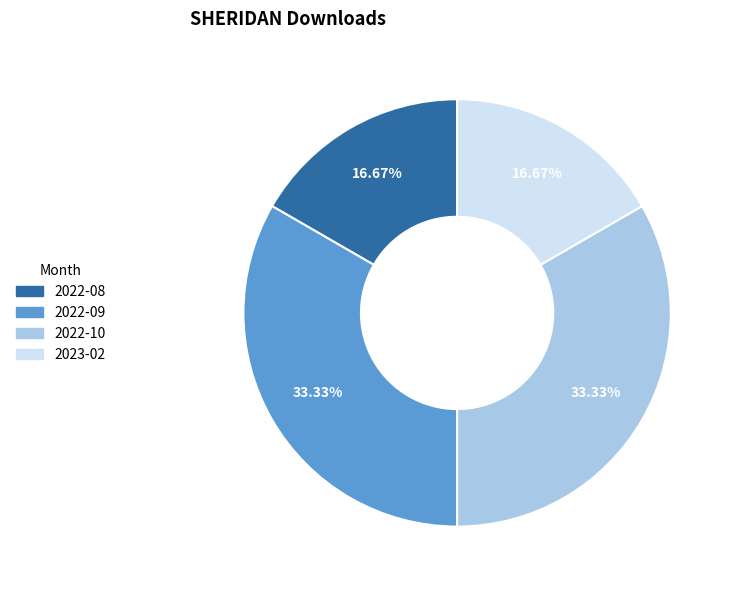

The 2022-08 slice represents 27% of the pie. True or false?

False